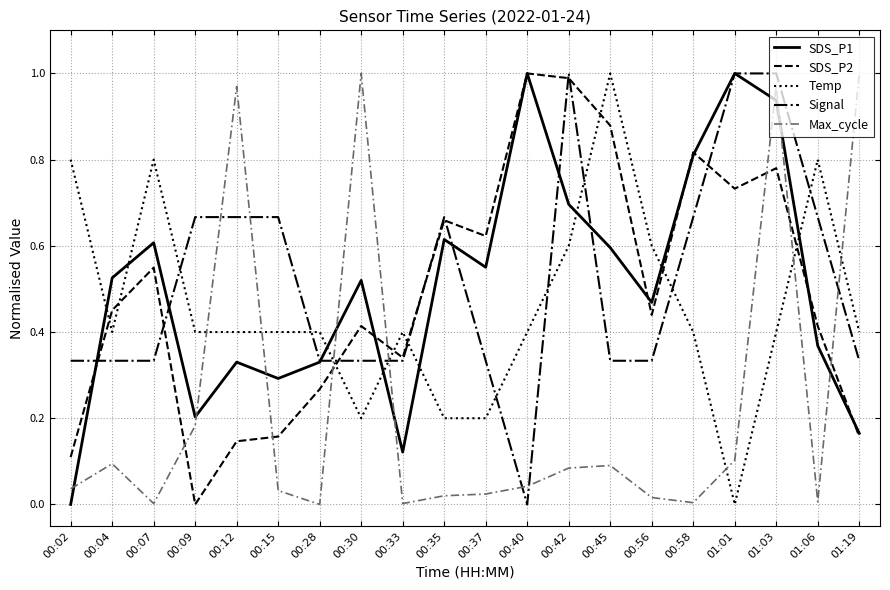

Between 00:15 and 01:01, which series saw the biggest shift?

SDS_P1